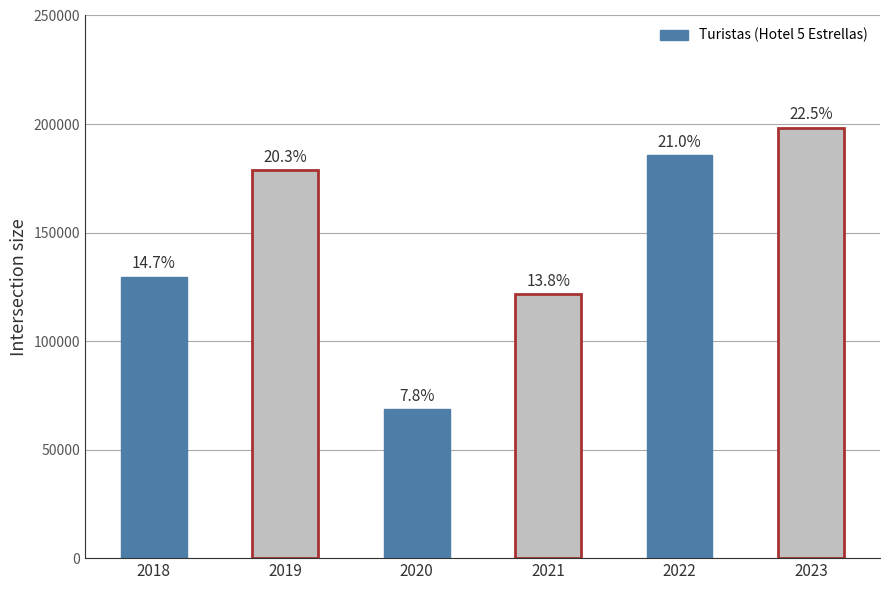

Are the bars horizontal?

No